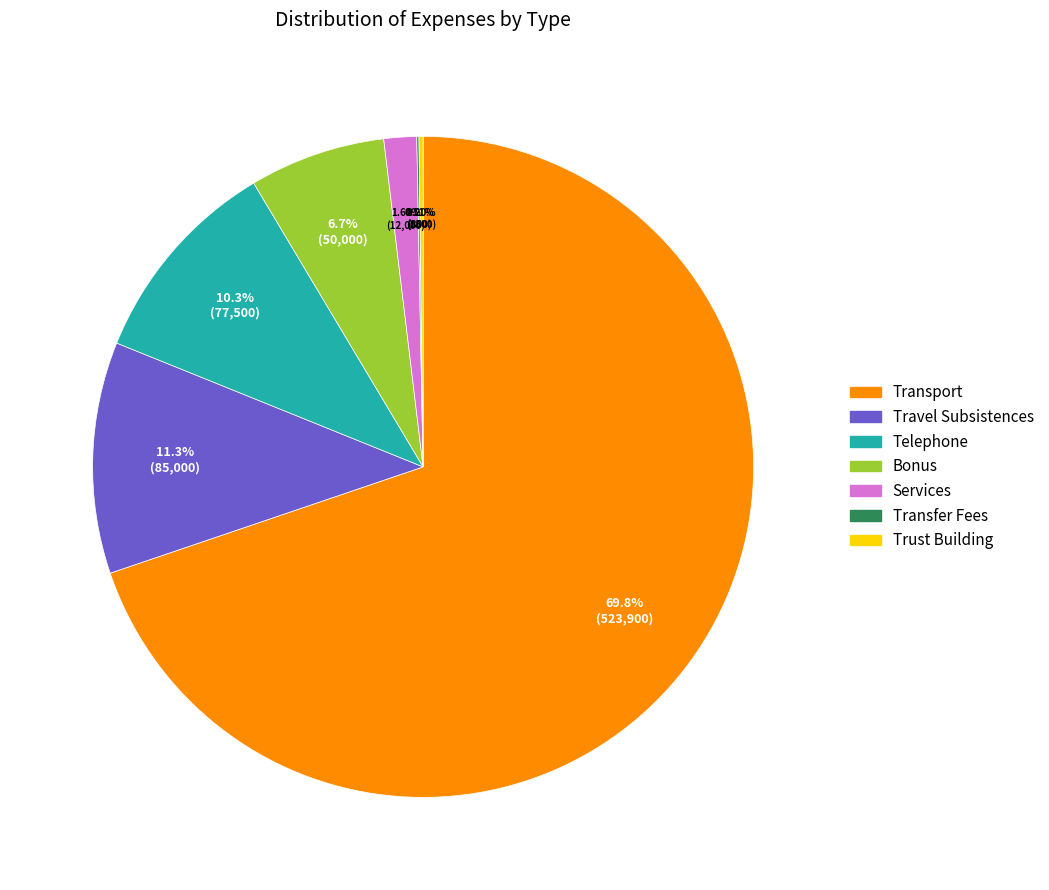

True or false: Telephone accounts for 10% of the total.

True